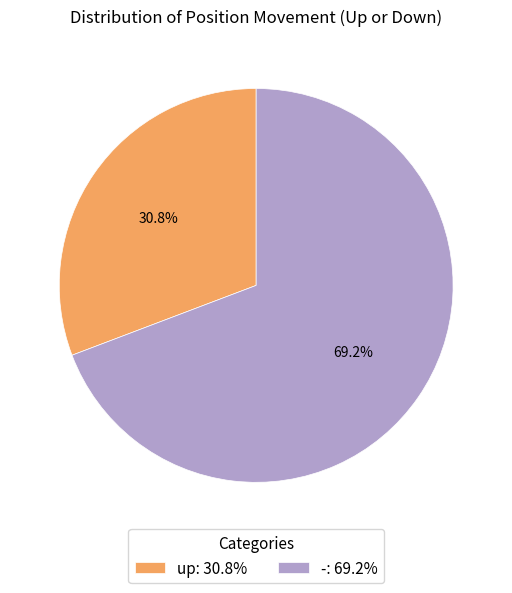

Is the sum of - and up greater than half?

Yes